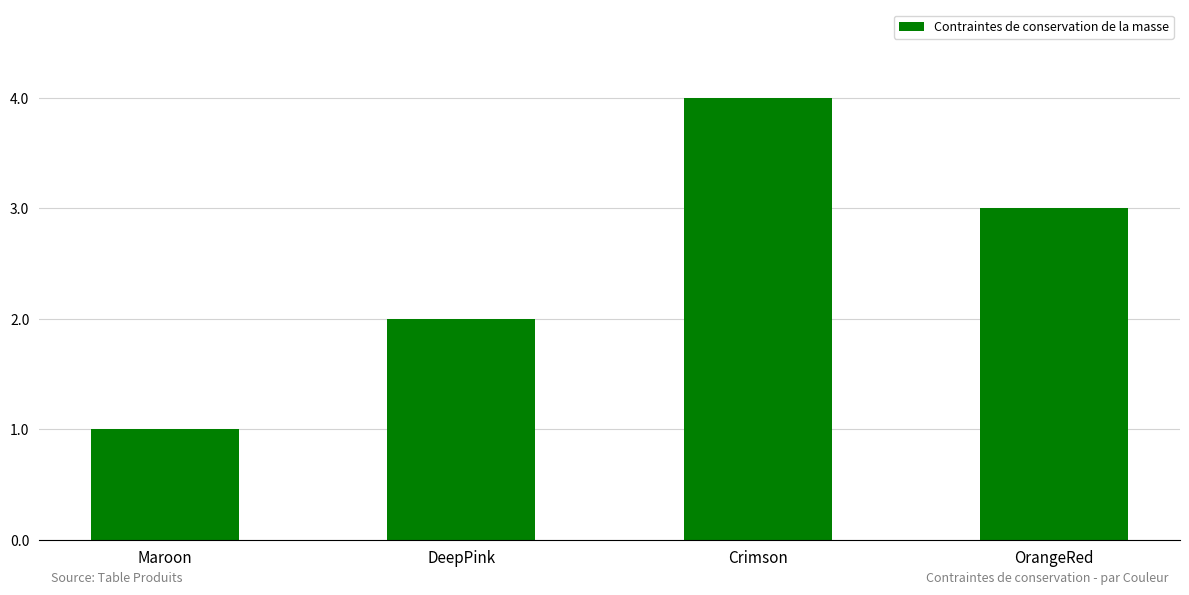

What is the label of the 1st bar from the right?

OrangeRed